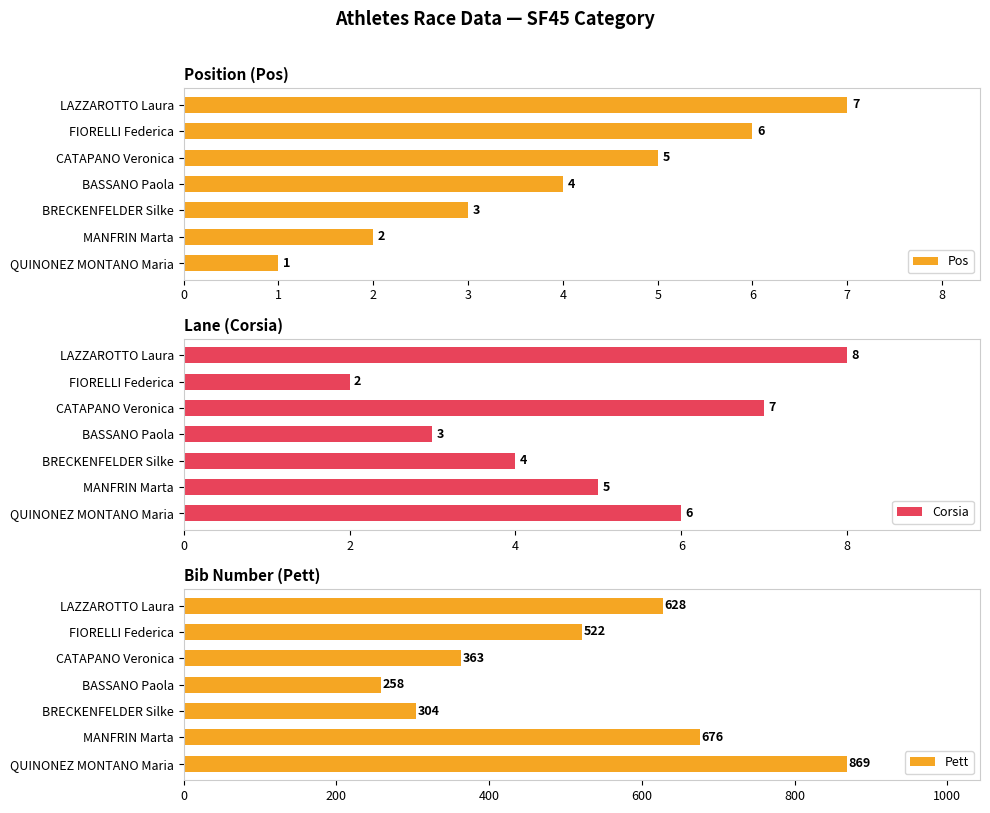

Is it true that Pos equals 2 at MANFRIN Marta?

True